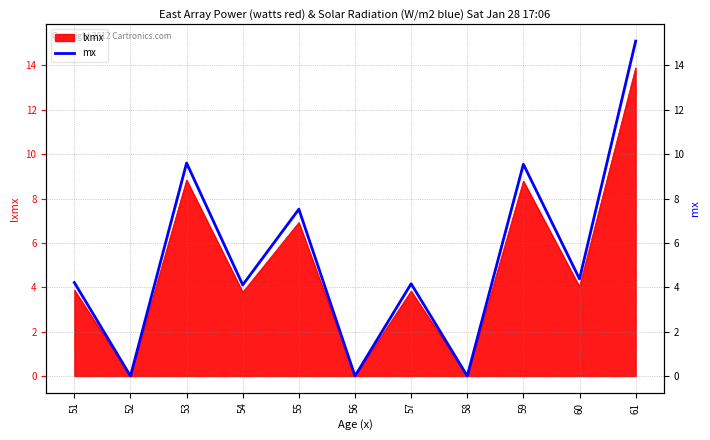

Reading left to right, list all the values displayed in this chart.

4.2	0.0	9.6	4.1	7.5	0.0	4.2	0.0	9.5	4.4	15.1